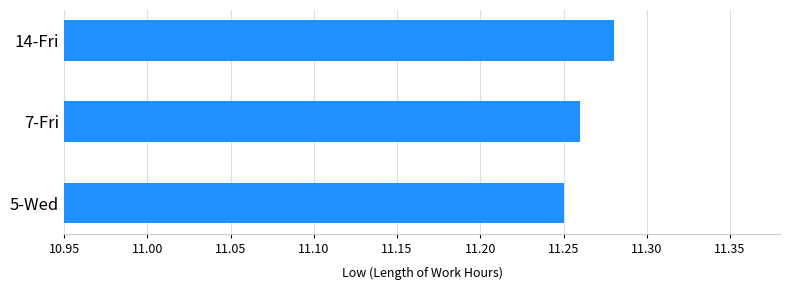

Rank the categories by value from highest to lowest.

14-Fri, 7-Fri, 5-Wed